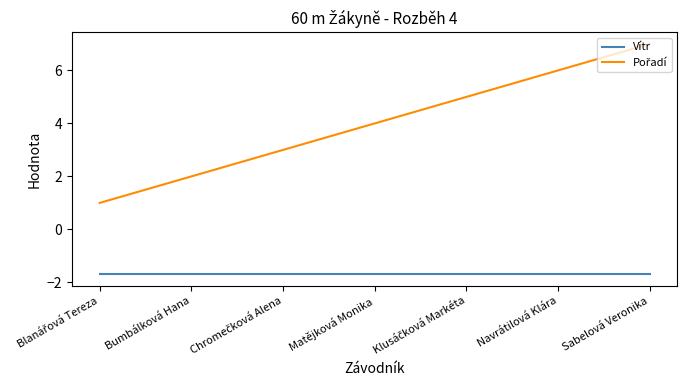

Does the chart display data point markers on the line(s)?

No